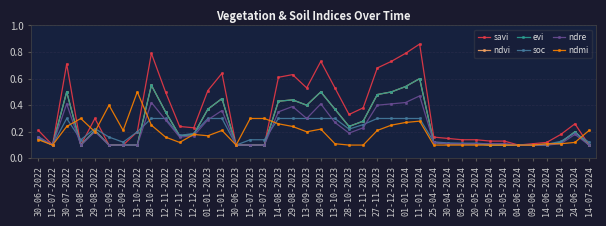

What is the spread (max minus min) of values at 13-10-2023?

0.4